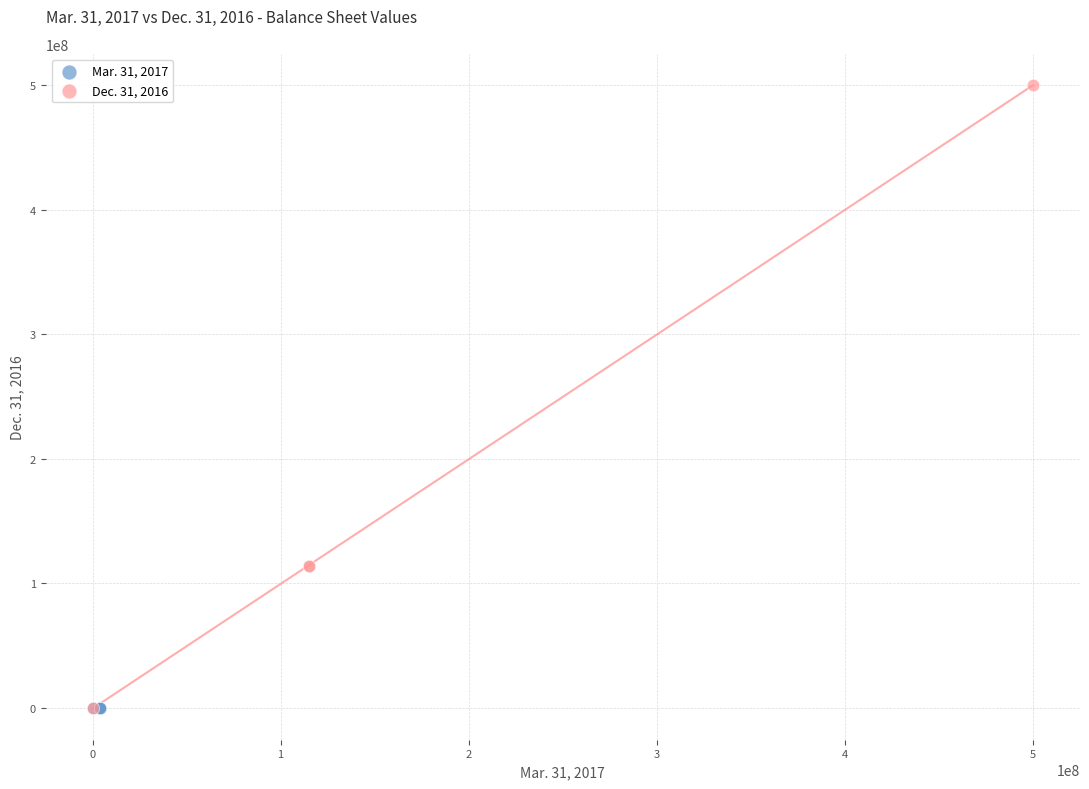

Which series reaches the maximum Y coordinate?

Dec. 31, 2016